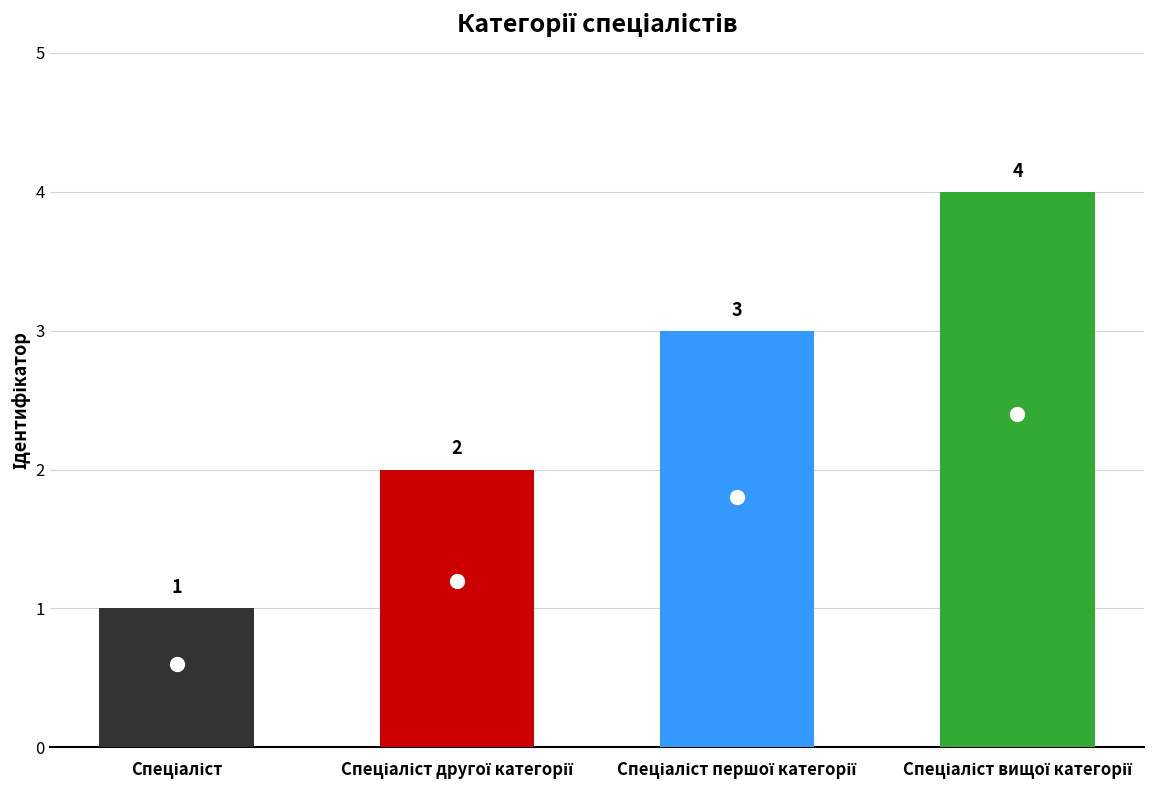

What is the difference between the maximum and minimum values?

3